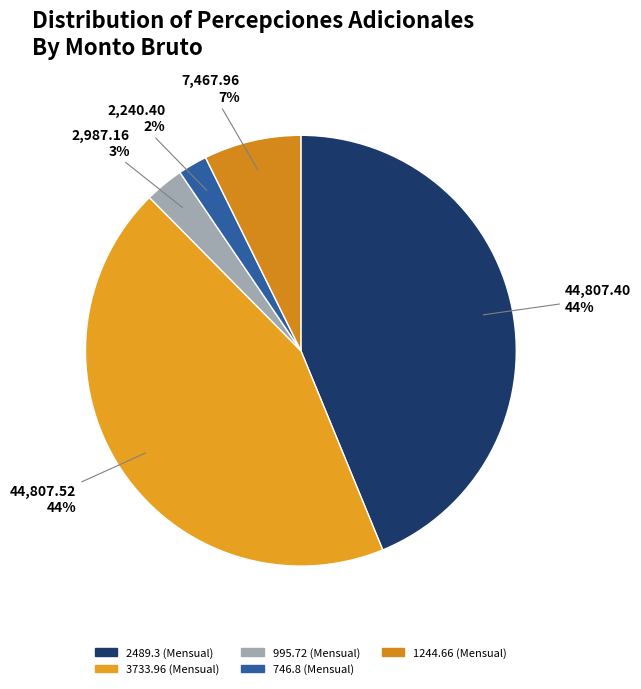

Is there a majority slice in this chart?

No